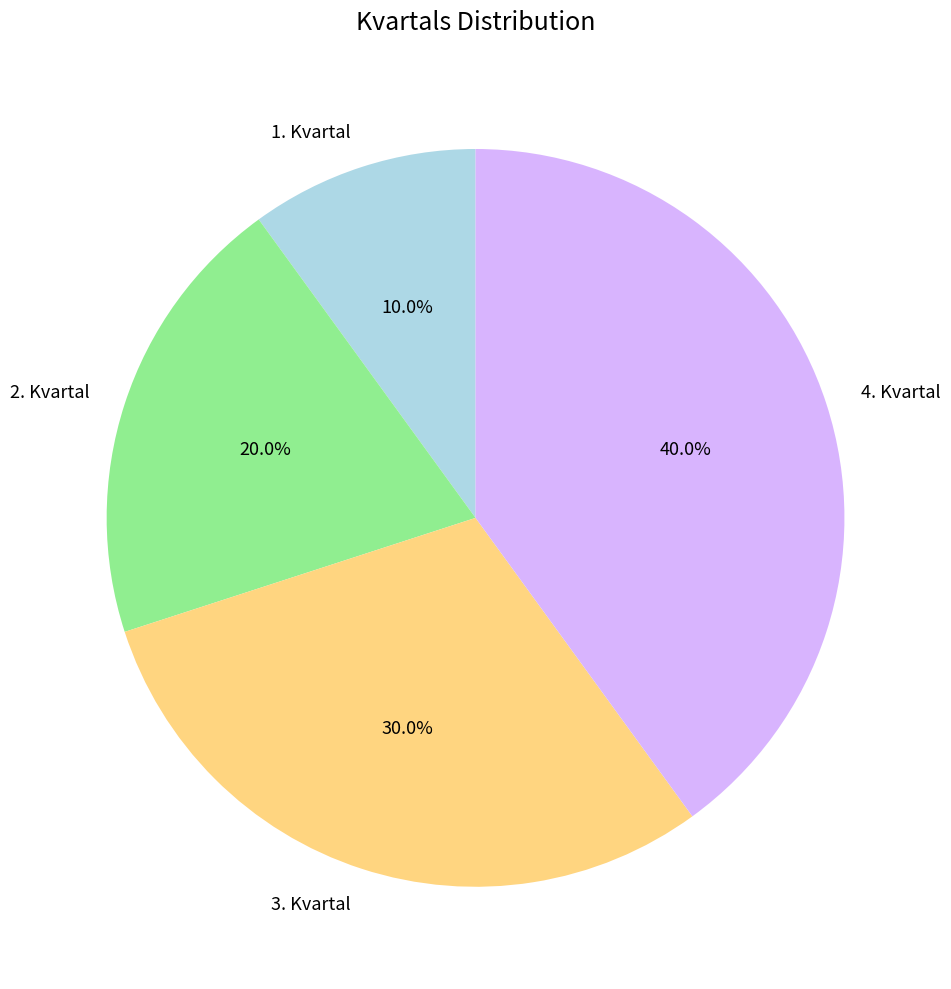

Count the number of slices in the pie.

4